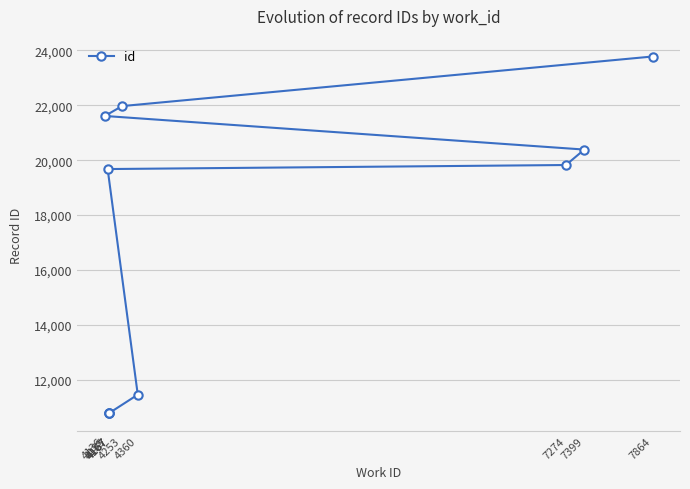

What is the label of the 1st point from the right?

7864